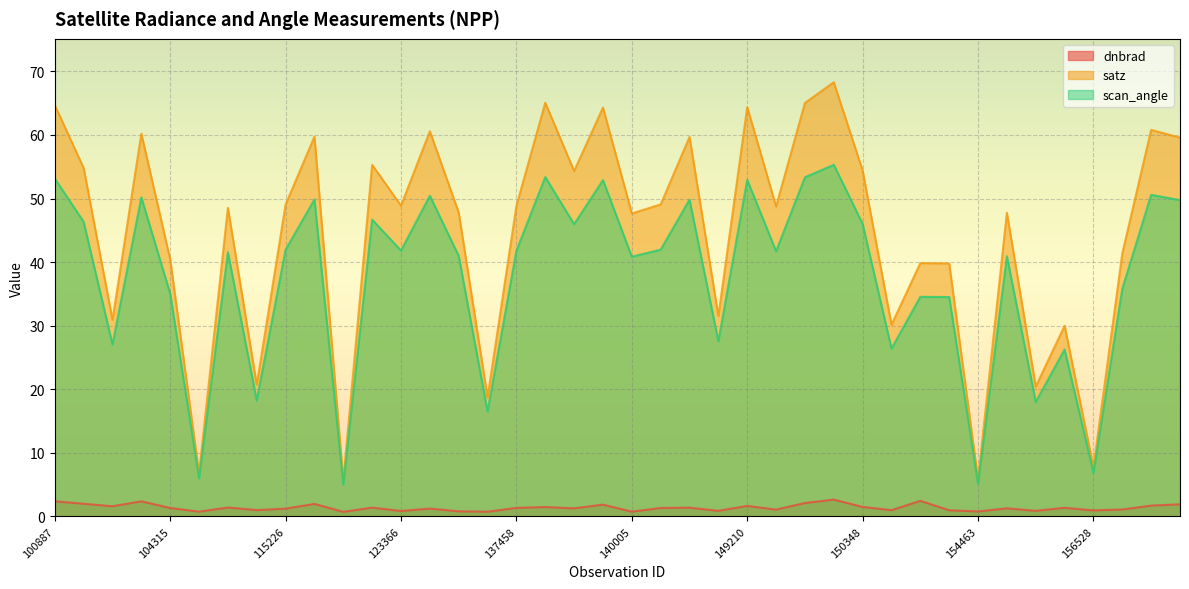

Rank the series at 156528 from highest to lowest value.

satz, scan_angle, dnbrad